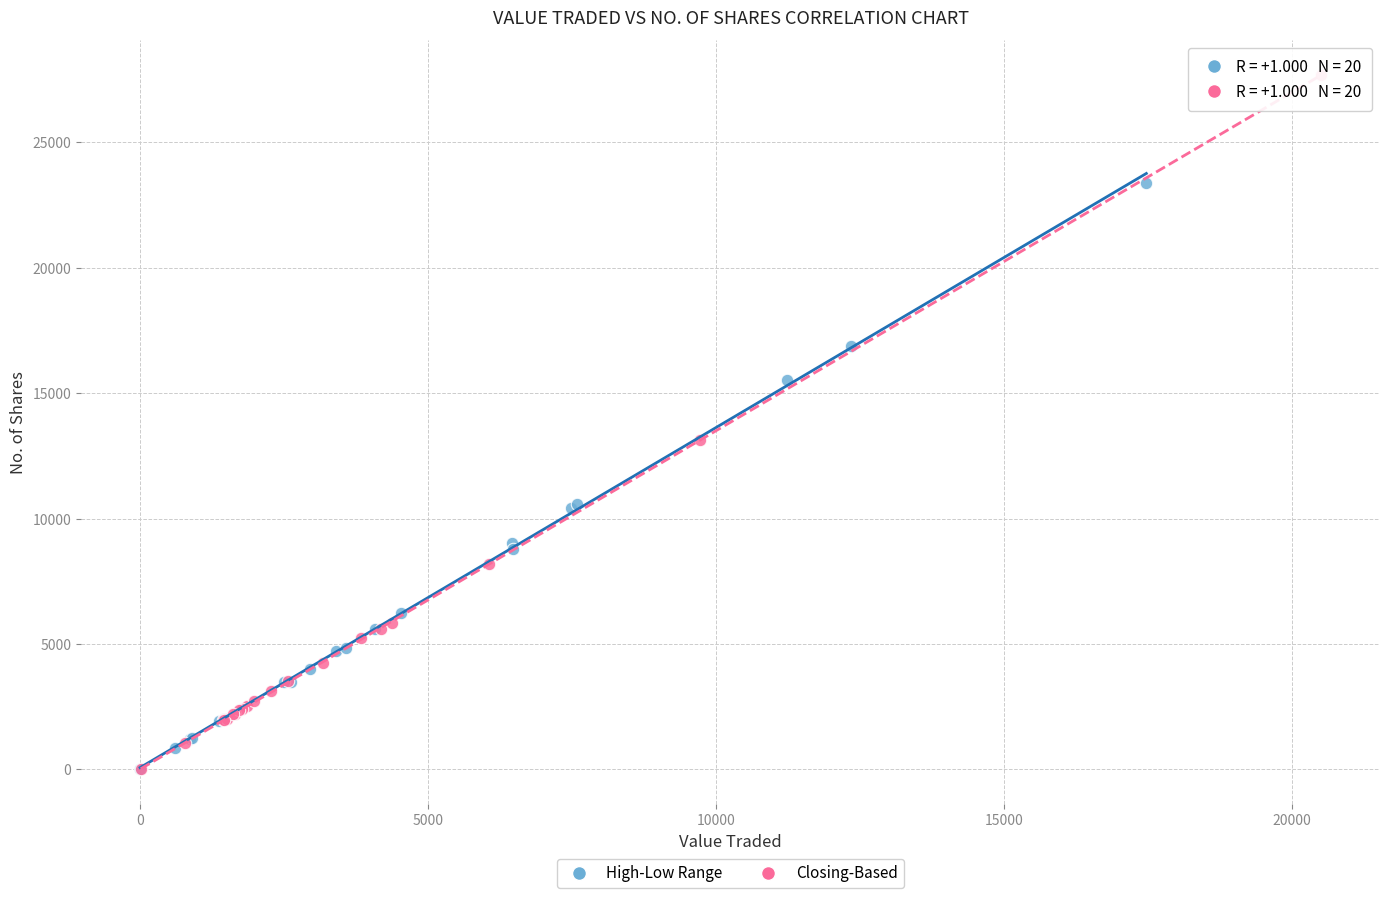

Which series reaches the maximum Y coordinate?

Closing-Based